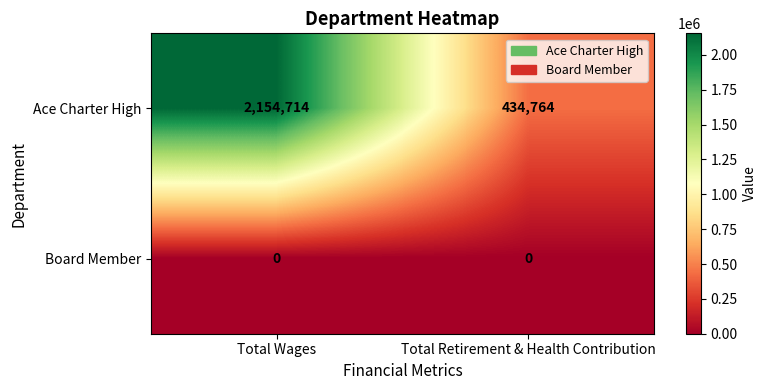

Which series has the largest range (max minus min)?

Ace Charter High